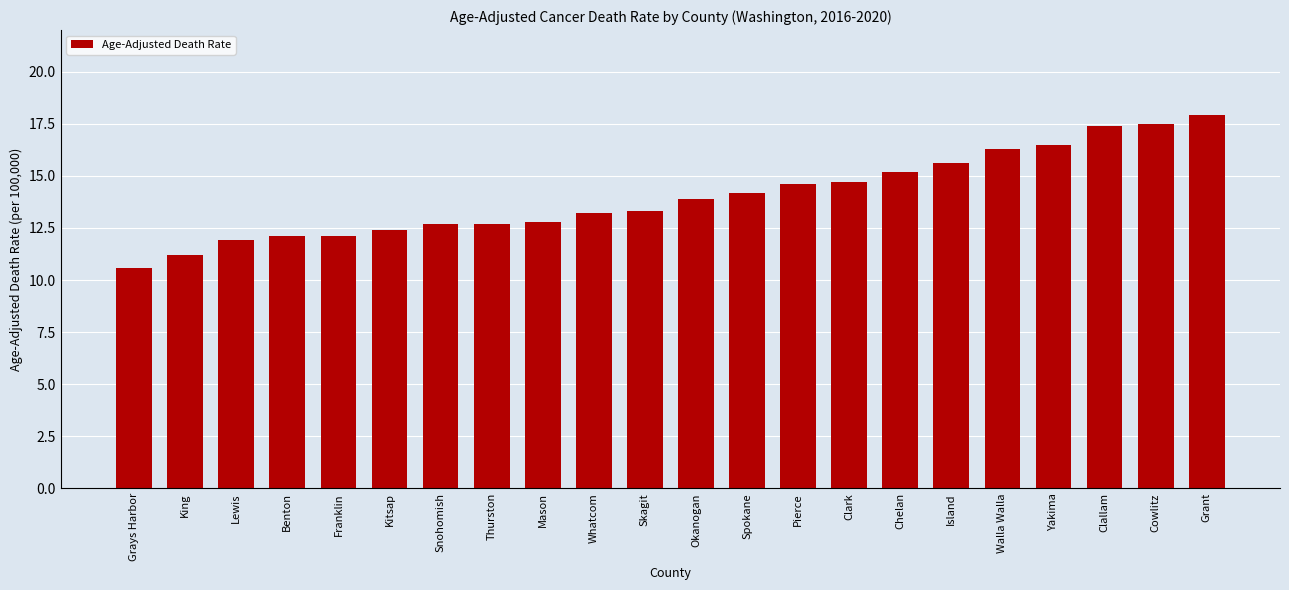

Reading left to right, transcribe all the data shown in this chart.

10.6	11.2	11.9	12.1	12.1	12.4	12.7	12.7	12.8	13.2	13.3	13.9	14.2	14.6	14.7	15.2	15.6	16.3	16.5	17.4	17.5	17.9